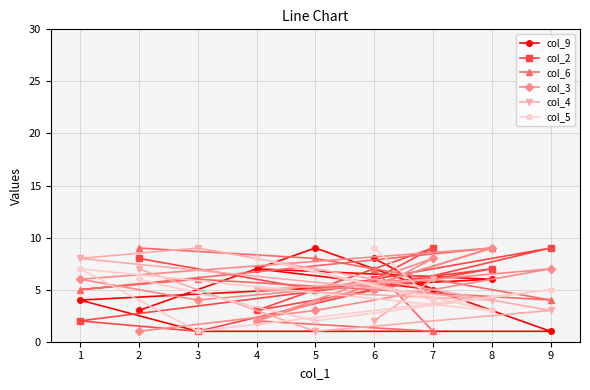

Reading left to right, what are all the values shown in this chart?

col_9: 1=4	2=3	3=1	4=7	5=9	6=8	7=5	8=6	9=1
col_2: 1=2	2=8	3=1	4=3	5=5	6=6	7=9	8=7	9=9
col_6: 1=5	2=9	3=6	4=2	5=8	6=7	7=1	8=9	9=4
col_3: 1=6	2=1	3=4	4=2	5=3	6=5	7=8	8=9	9=7
col_4: 1=8	2=7	3=9	4=5	5=1	6=2	7=6	8=4	9=3
col_5: 1=7	2=6	3=1	4=8	5=2	6=9	7=4	8=3	9=5